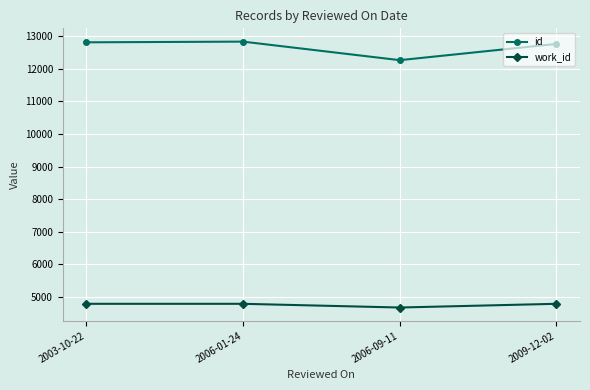

What is the difference between the maximum and minimum values in the id series?

569